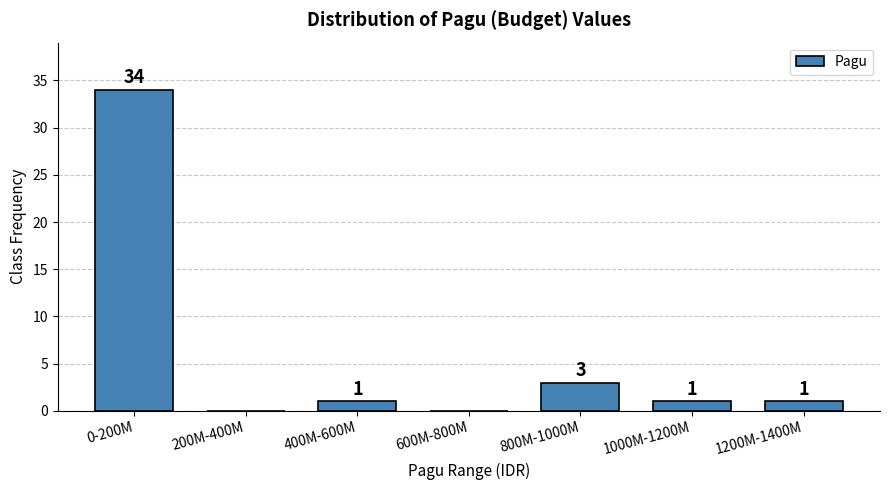

Reading right to left, what are all the values shown in this chart?

1200M-1400M=1	1000M-1200M=1	800M-1000M=3	600M-800M=0	400M-600M=1	200M-400M=0	0-200M=34